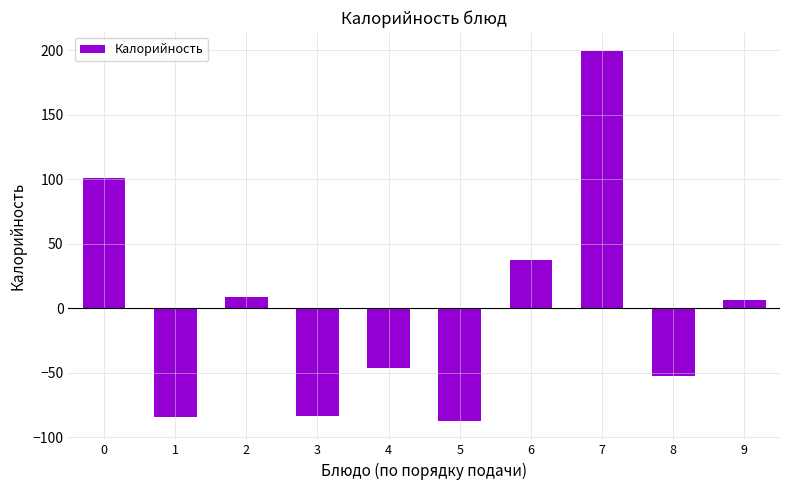

The value at 3 is -83.3. True or false?

True